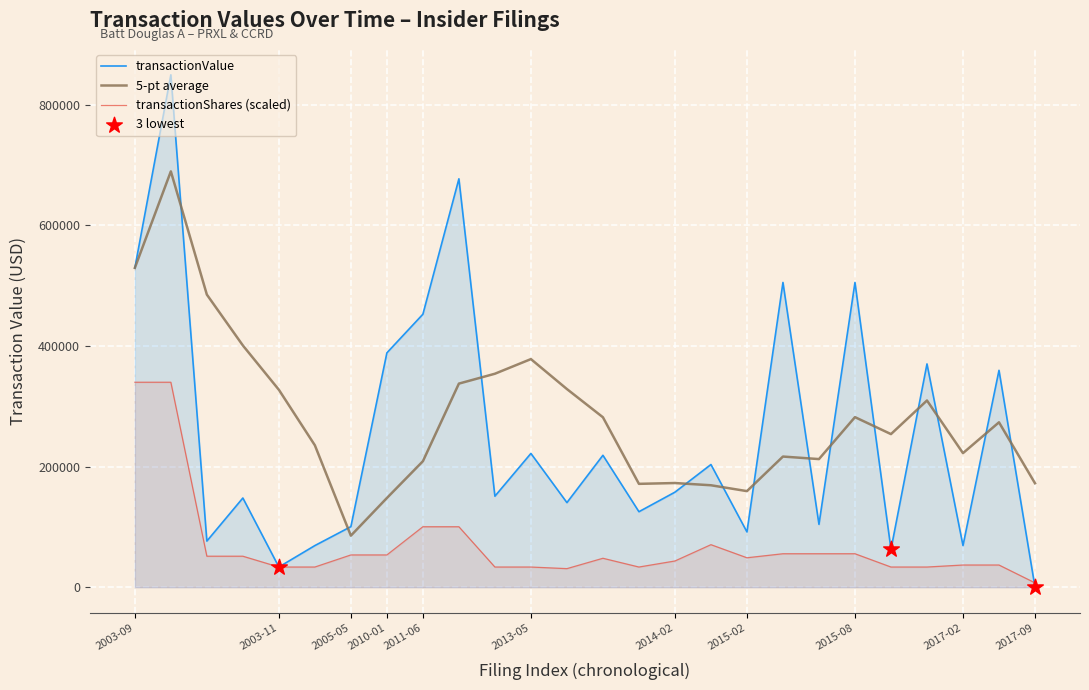

Which series contains the lowest Y value?

transactionValue